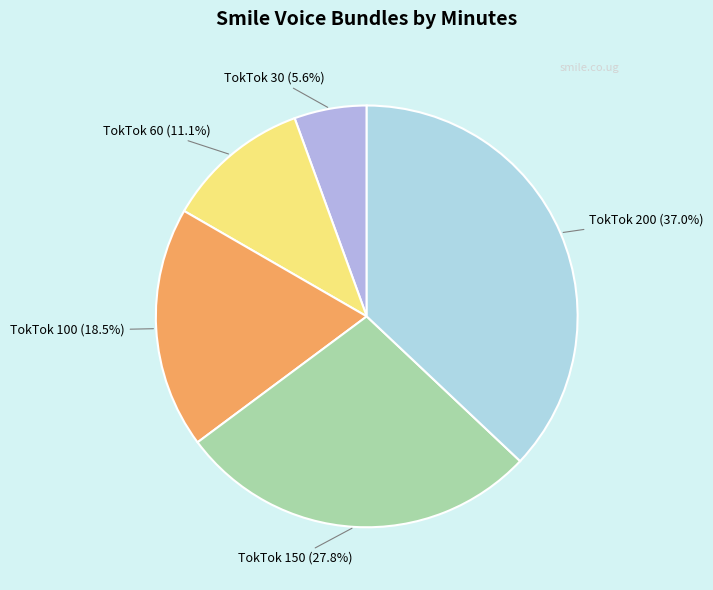

What is the ratio of the value at TokTok 60 (11.1%) to the value at TokTok 150 (27.8%)?

0.4